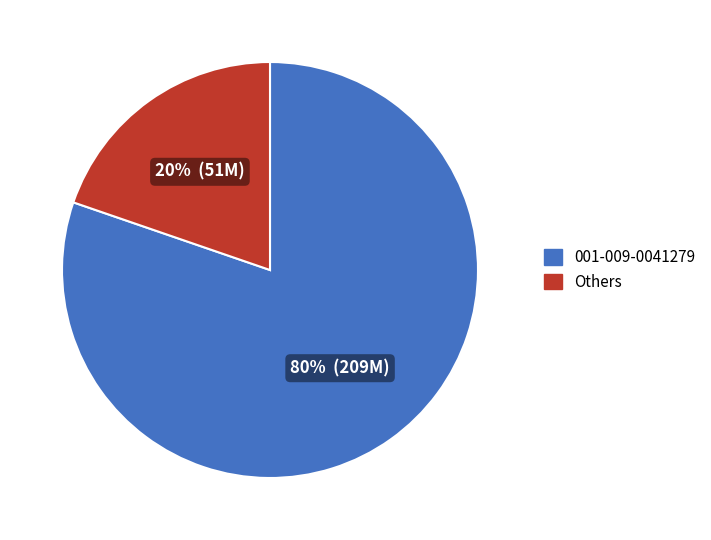

Between 001-009-0041279 and Others, which is larger?

001-009-0041279